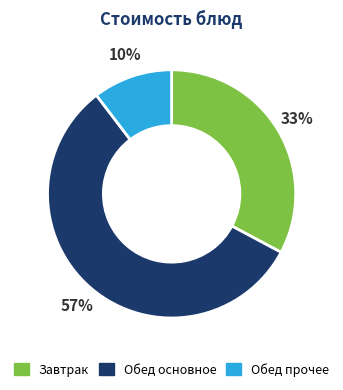

Is there any slice that represents more than half of the pie?

Yes